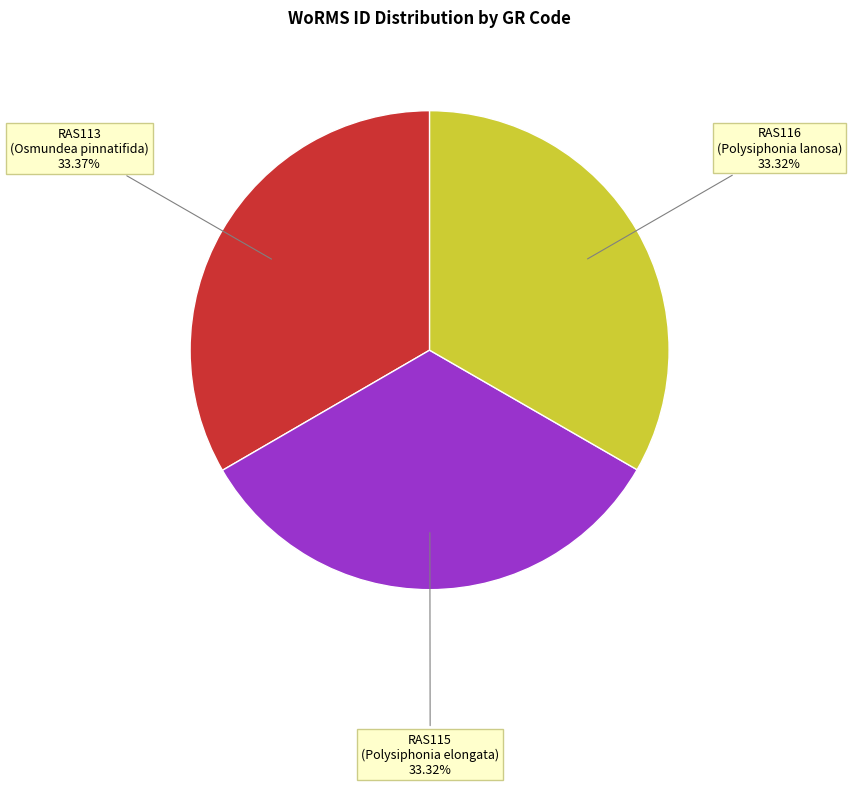

Is there any slice that represents more than half of the pie?

No